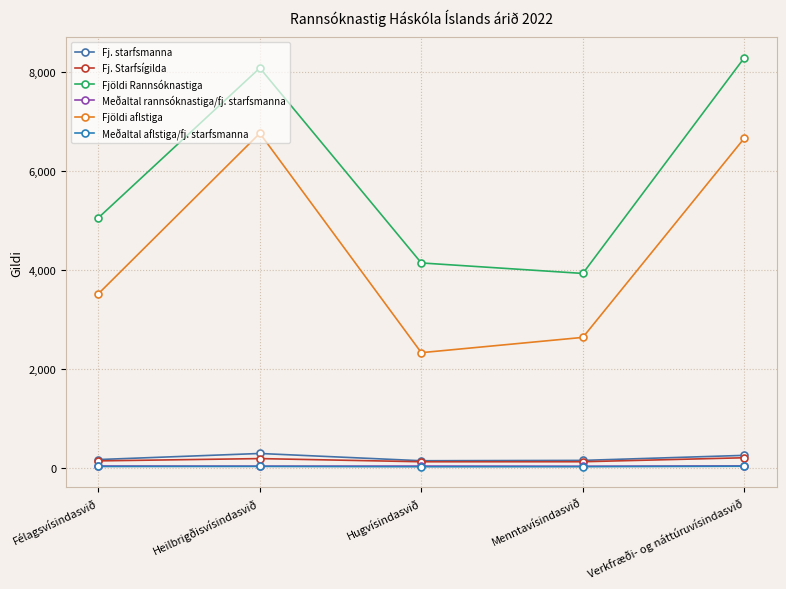

What is the difference between the maximum and second lowest values in the Fj. Starfsígilda series?

80.7